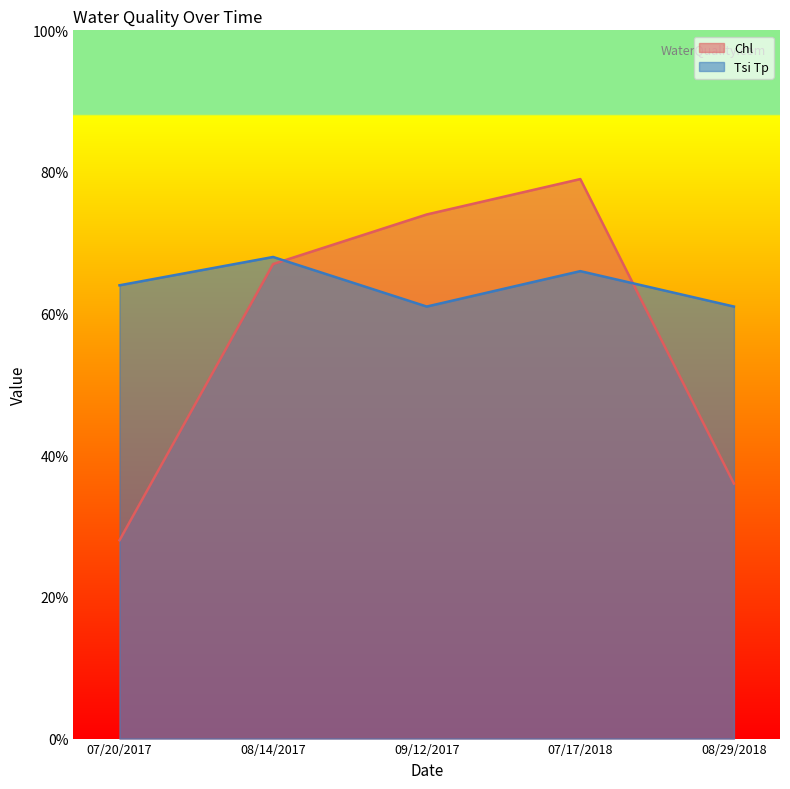

Reading left to right, extract all data points from this chart.

Chl: 07/20/2017=28	08/14/2017=67	09/12/2017=74	07/17/2018=79	08/29/2018=36
Tsi Tp: 07/20/2017=64	08/14/2017=68	09/12/2017=61	07/17/2018=66	08/29/2018=61